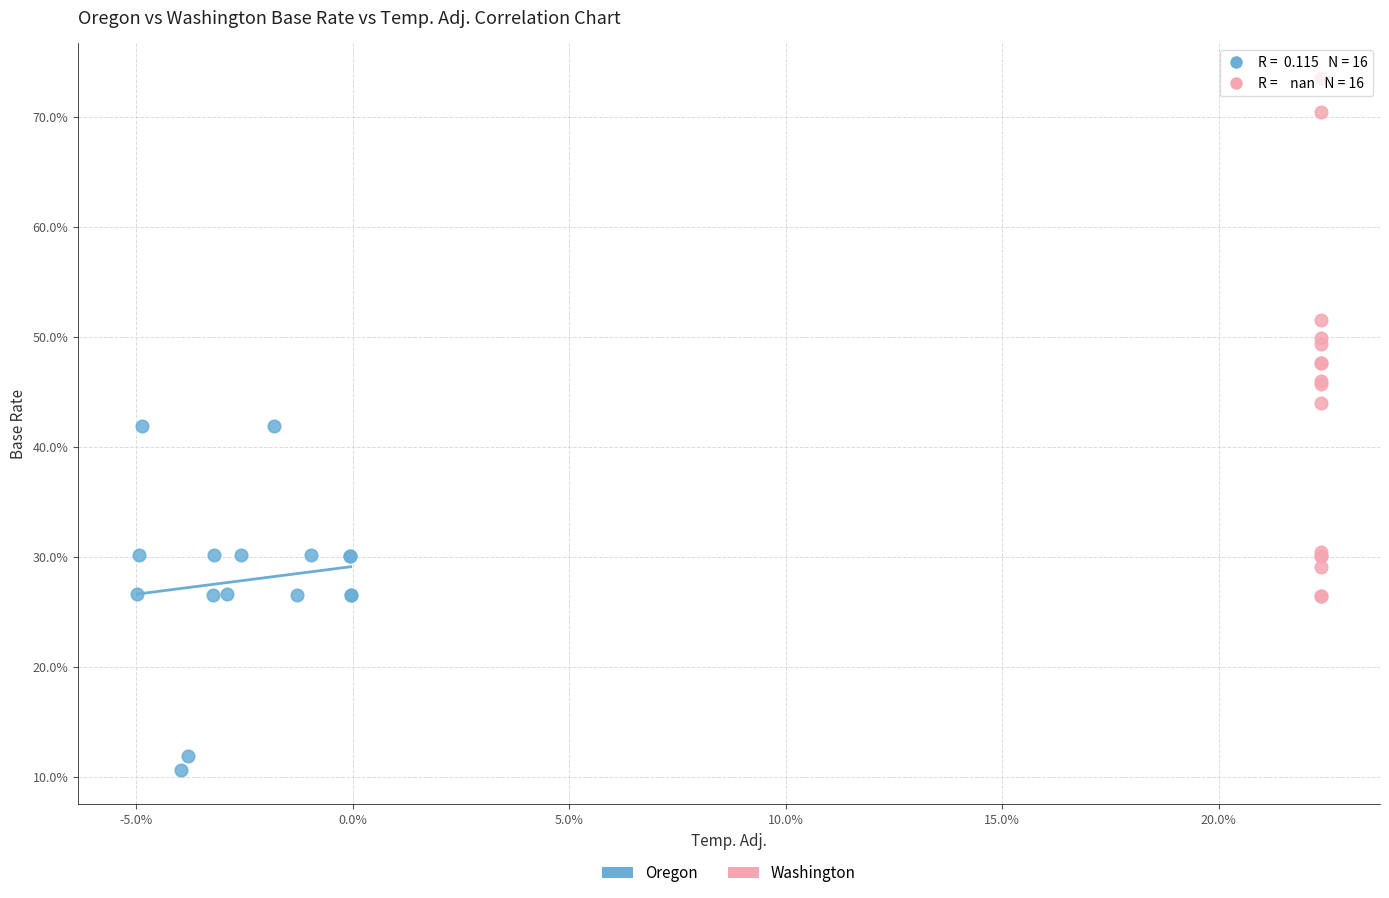

What are all the series names shown in the legend?

Oregon, Washington